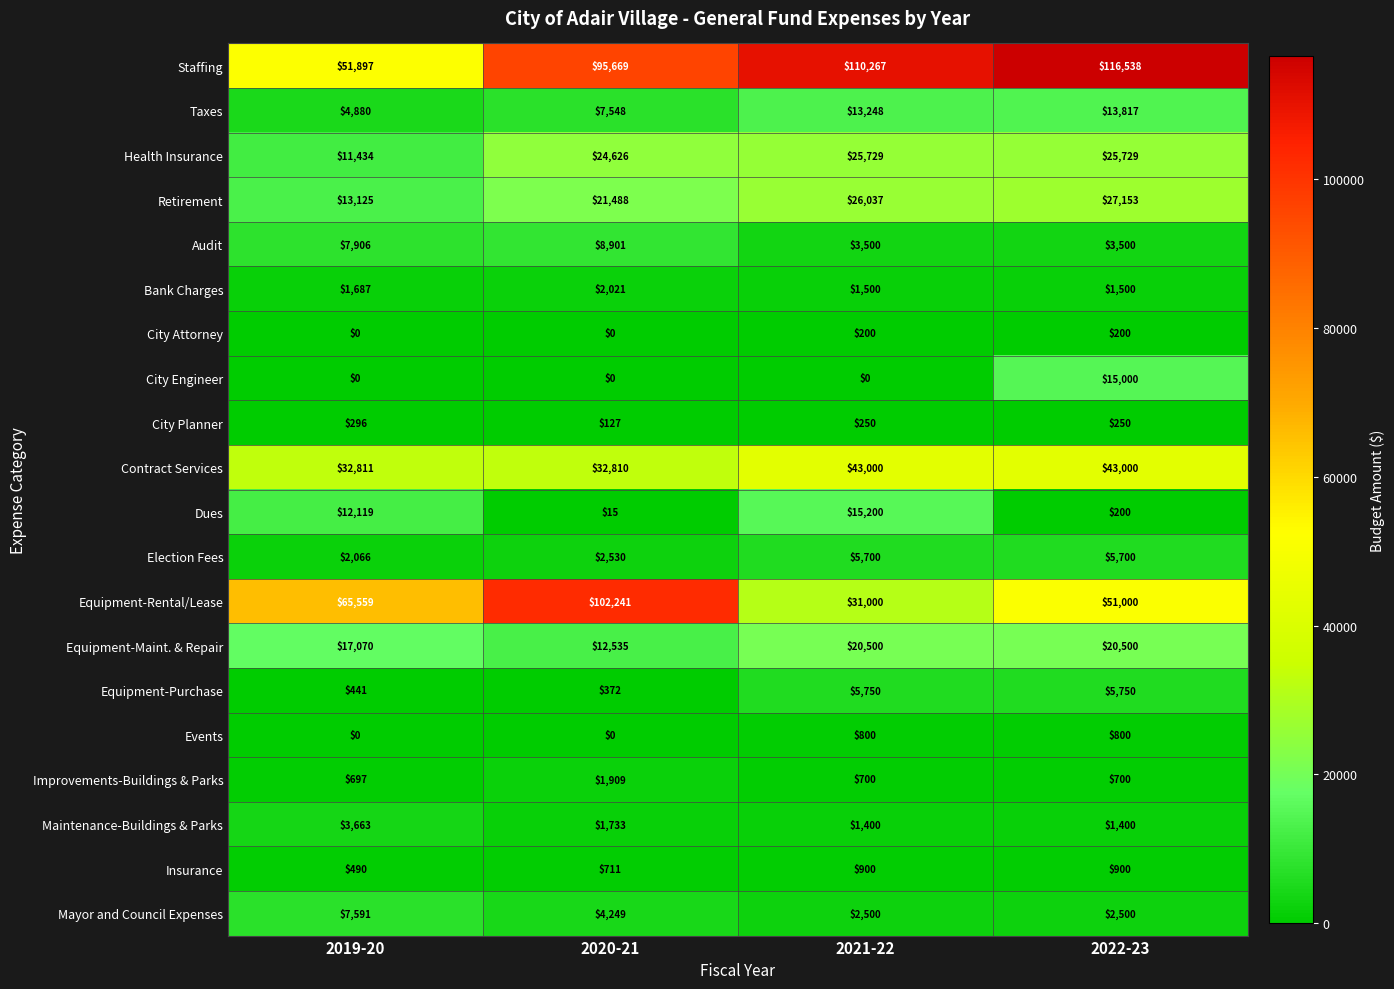

Where is Taxes nearest to the value 9348?

2020-21